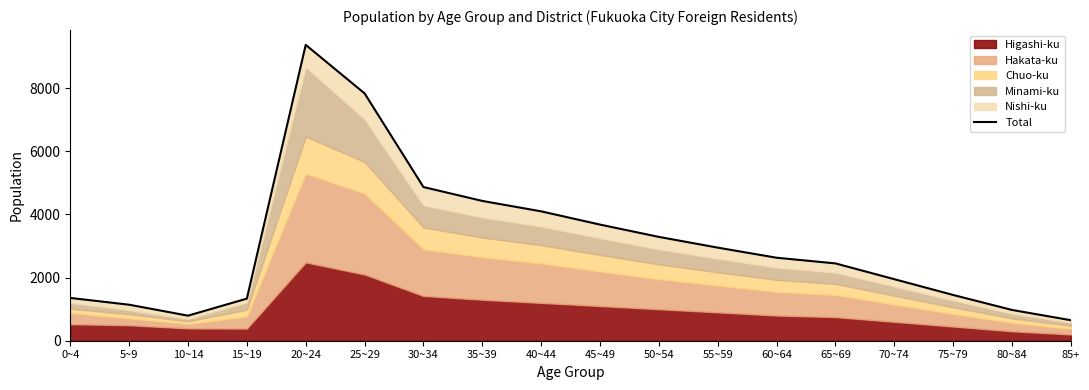

What is the ratio of the value at 20~24 to the value at 10~14?

11.8